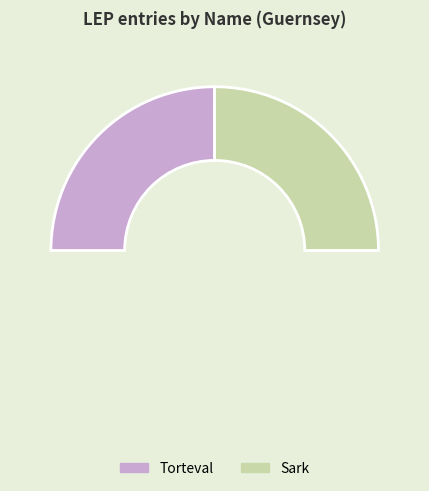

Approximately how many times larger is the value at Sark compared to Torteval?

1.0